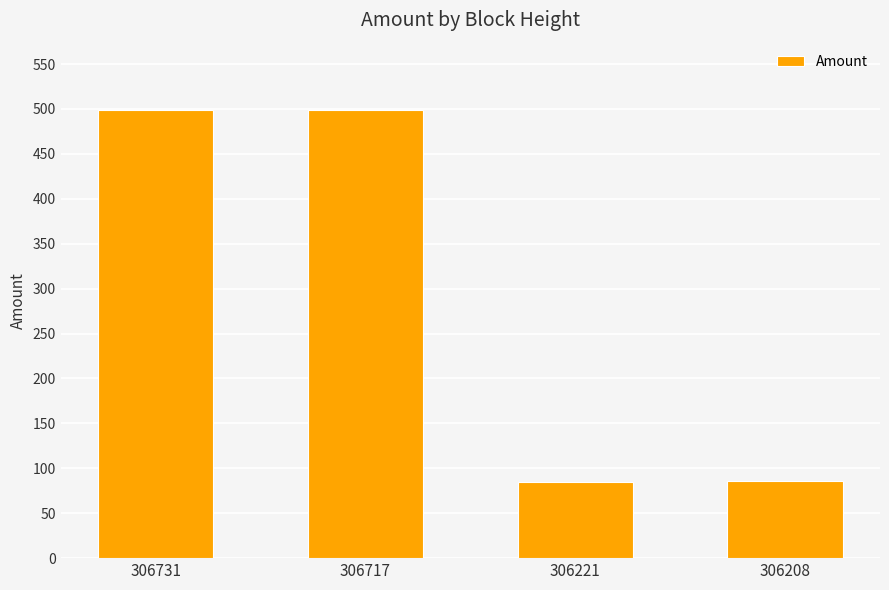

What is the difference between the values at 306221 and 306208?

1.2